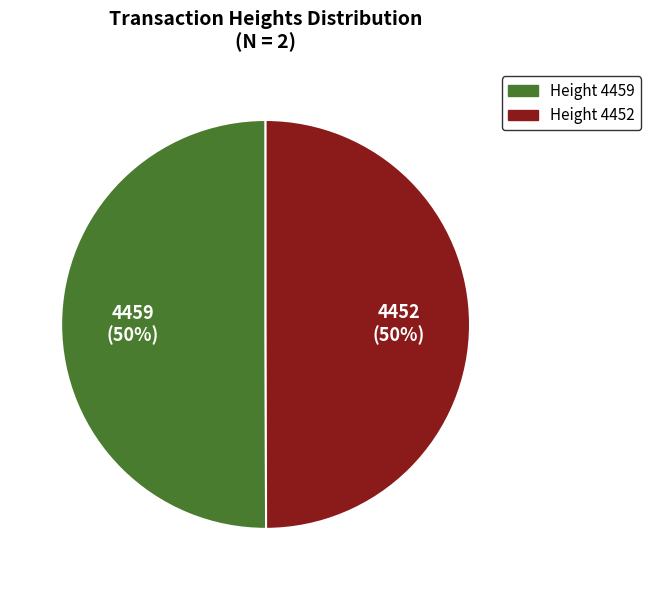

True or false: 4459 accounts for 44% of the total.

False